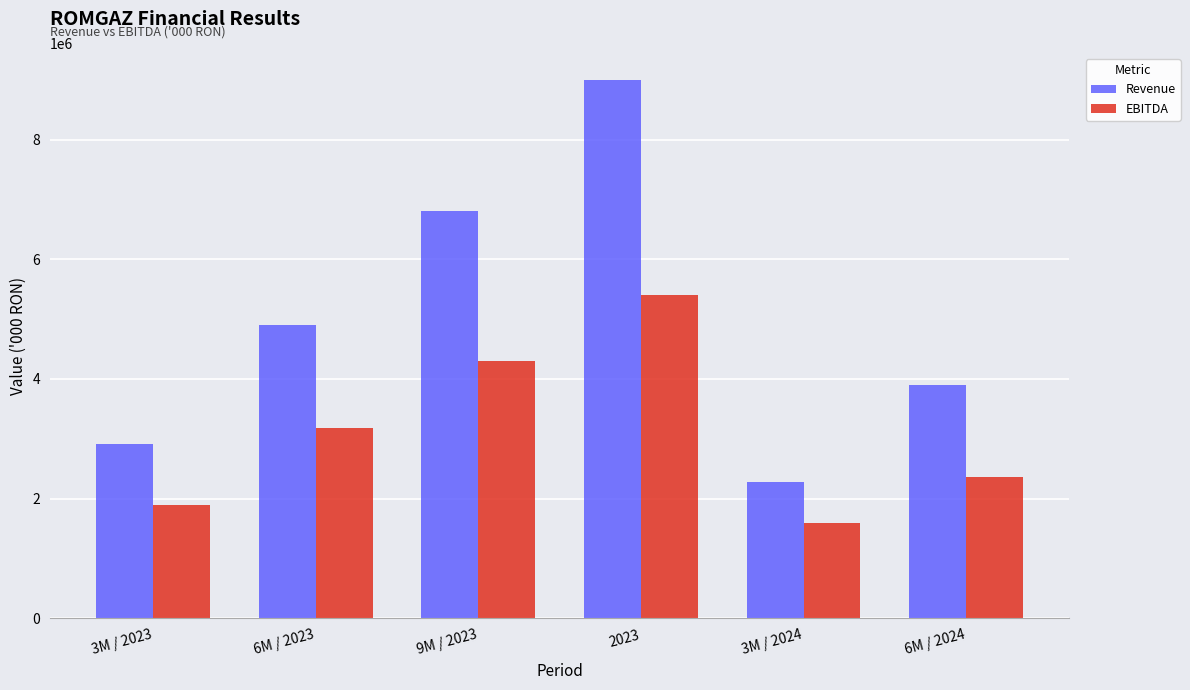

What position from the right is 6M / 2024?

1